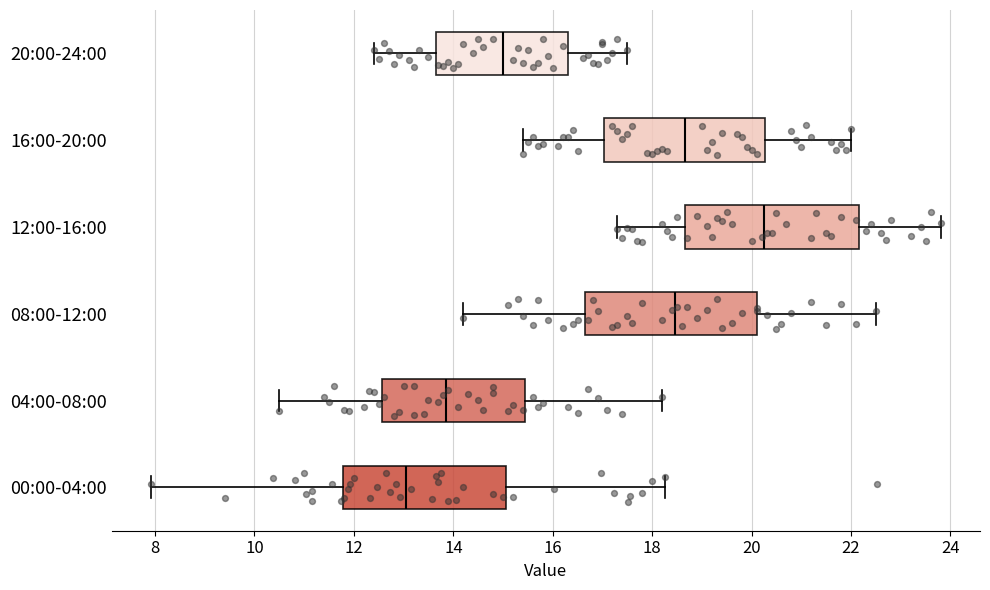

Where does the left whisker of the box for 16:00-20:00 end on the x-axis? The values are not printed on the chart, so give them approximately, as read against the axis.

15.4